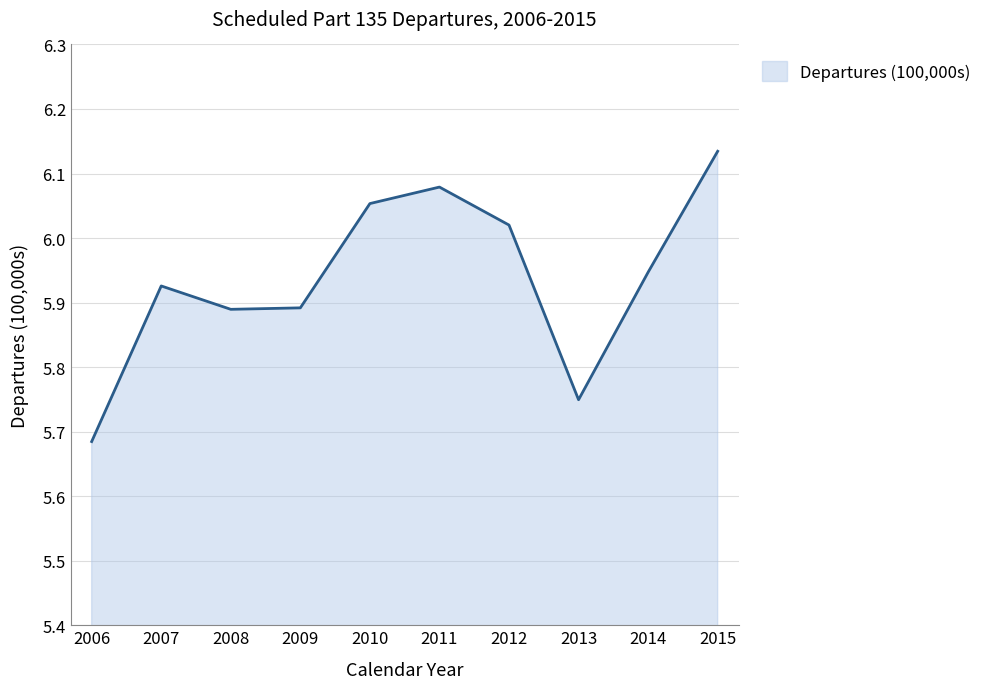

Which label corresponds to the smallest value in the chart?

2006